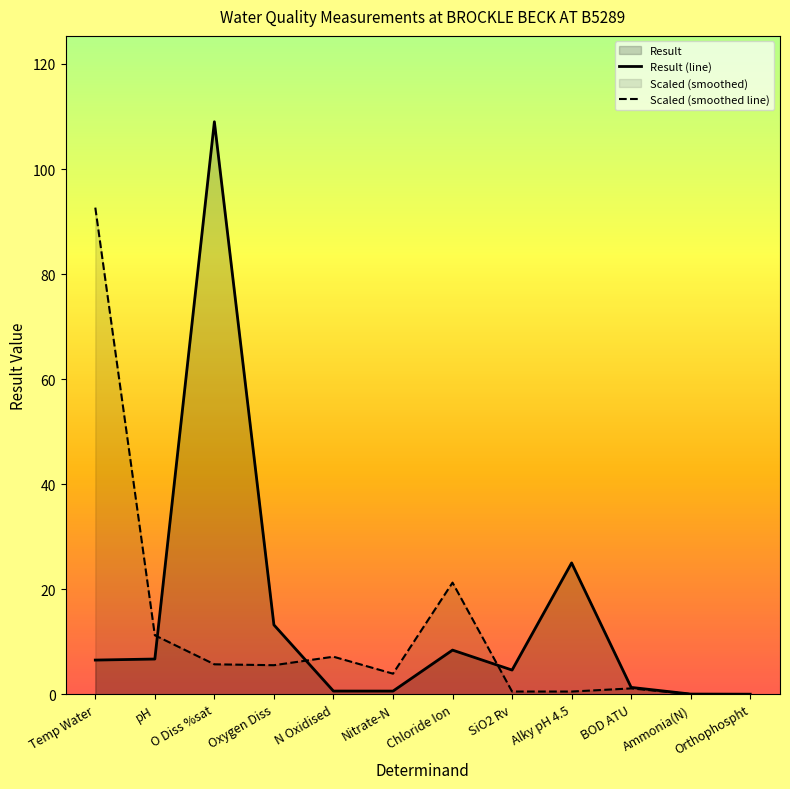

What is the difference between the Result (line) values at Nitrate-N and Oxygen Diss?

12.6